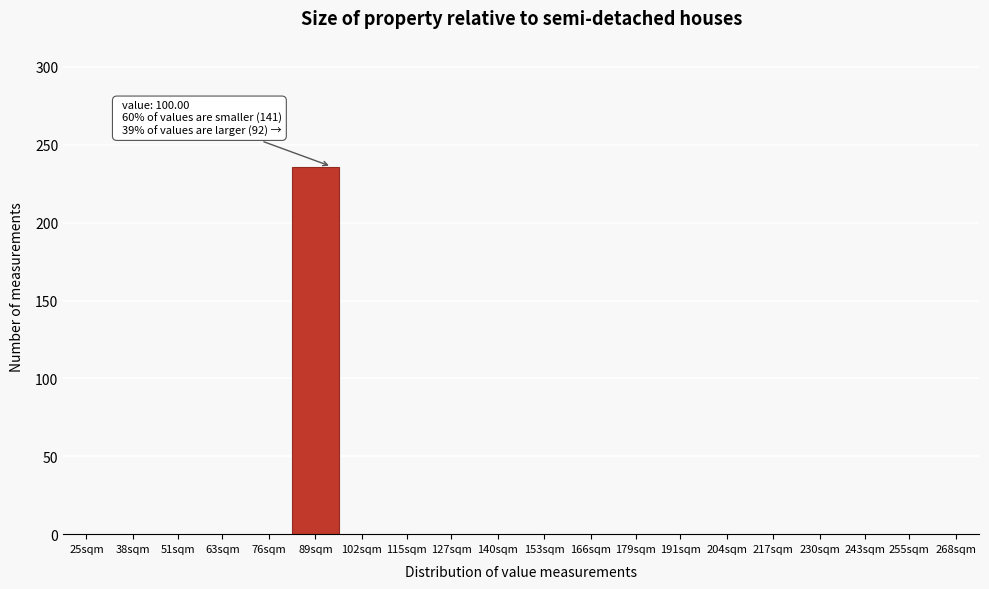

Reading left to right, what are all the values shown in this chart?

25sqm=0	38sqm=0	51sqm=0	63sqm=0	76sqm=0	89sqm=236	102sqm=0	115sqm=0	127sqm=0	140sqm=0	153sqm=0	166sqm=0	179sqm=0	191sqm=0	204sqm=0	217sqm=0	230sqm=0	243sqm=0	255sqm=0	268sqm=0